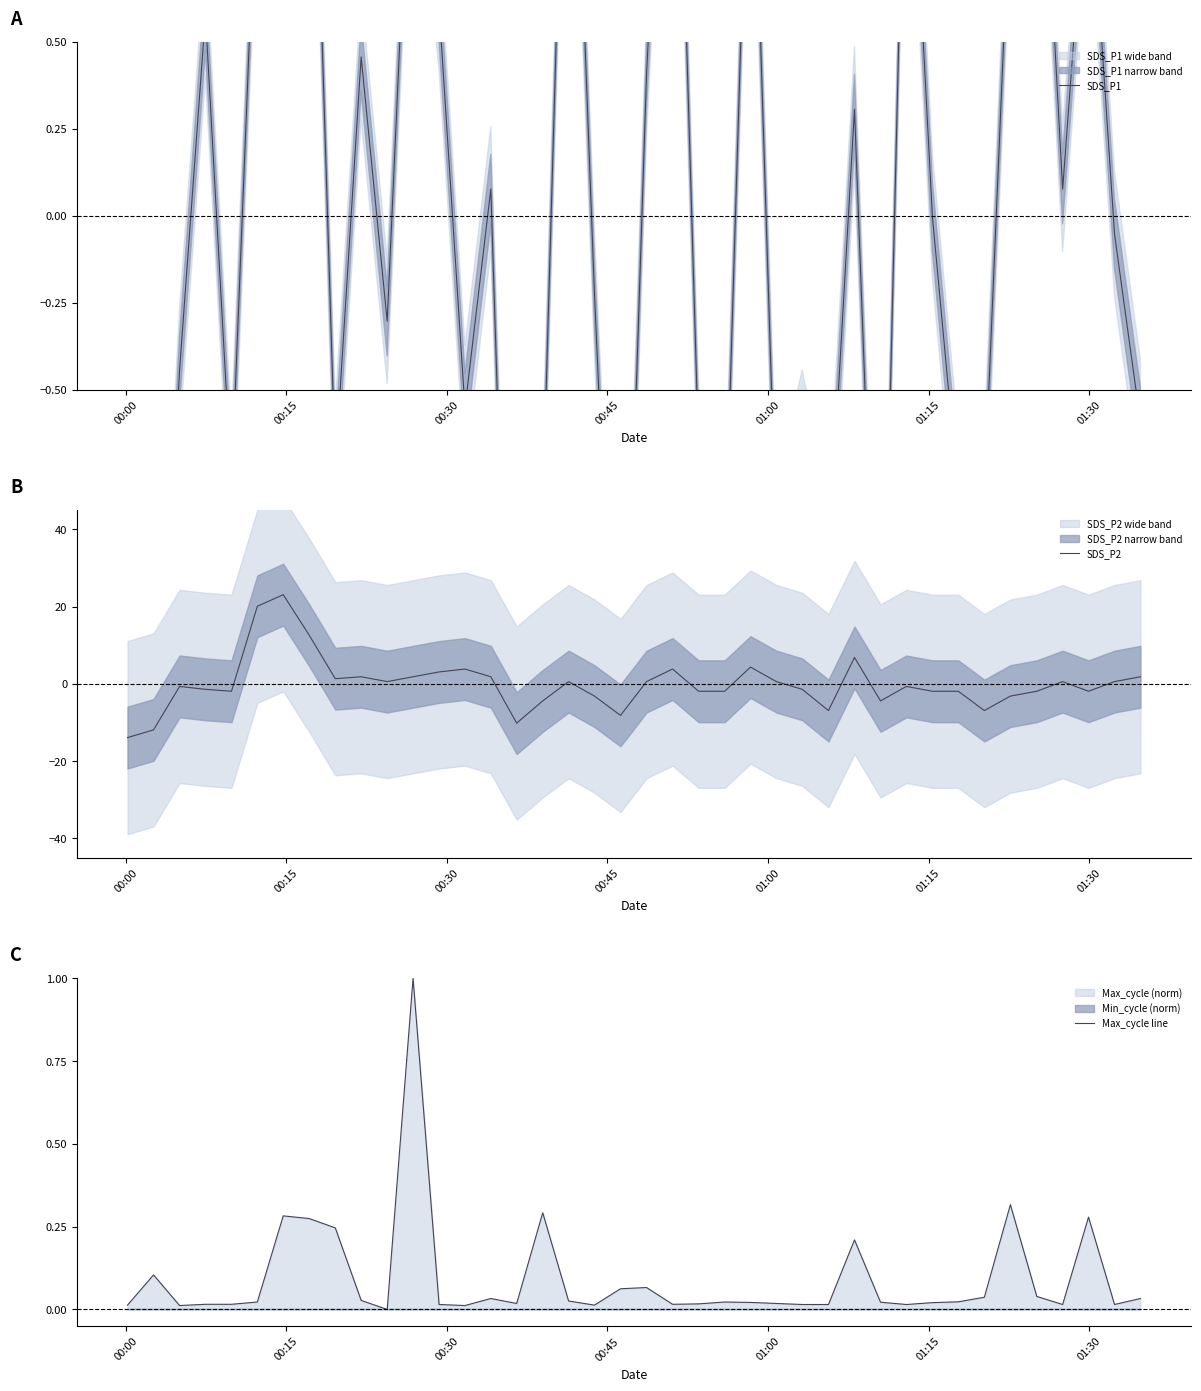

Does the chart have visible grid lines?

No